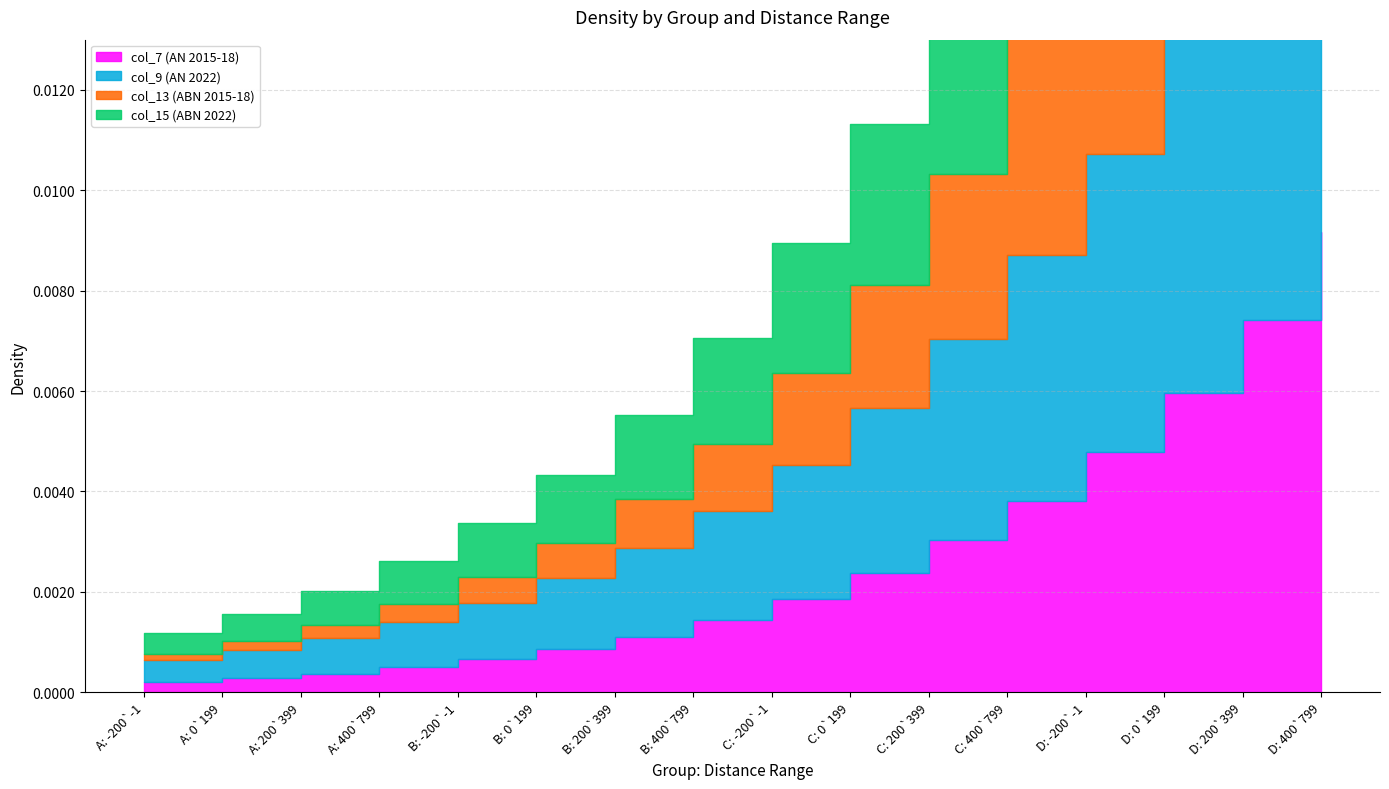

The value of col_7 (AN 2015-18) at B: 400`799 is 0.0. True or false?

False